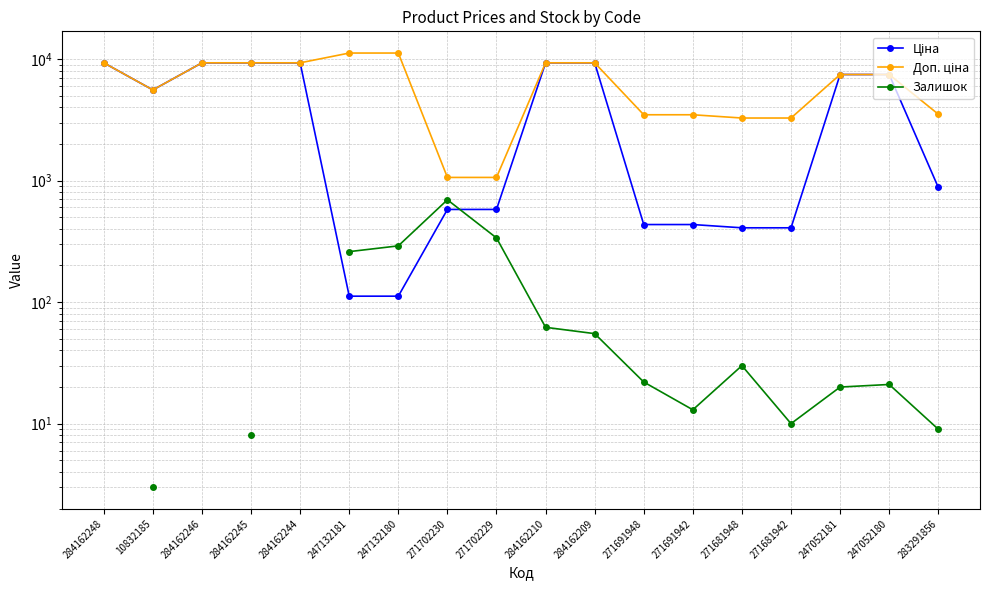

True or false: Ціна has more than 1 points higher than both neighbors.

False